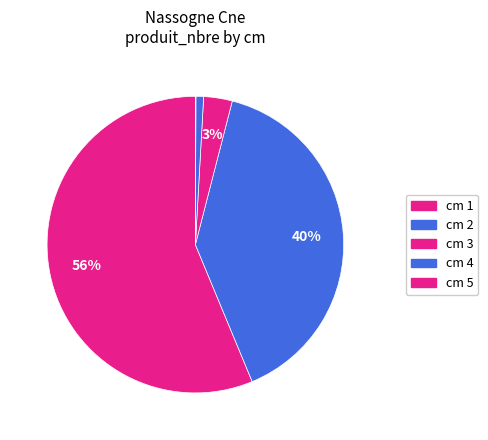

How many slices are in this pie chart?

5